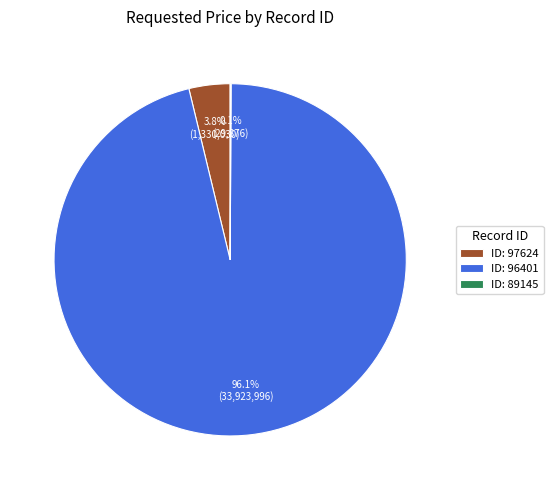

Do ID: 96401 and ID: 97624 together represent more than half of the pie?

Yes